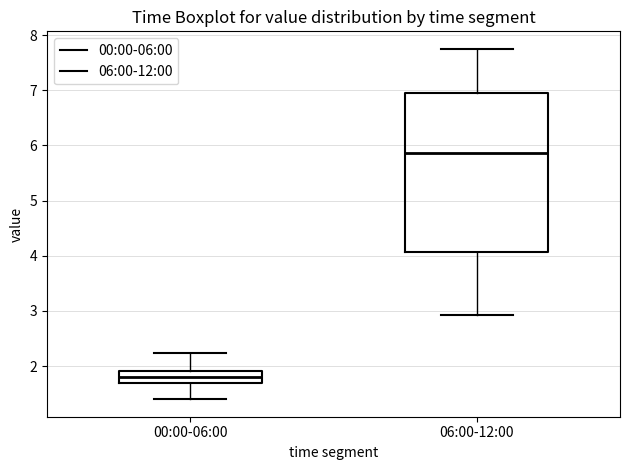

Which box's median line is the highest?

06:00-12:00